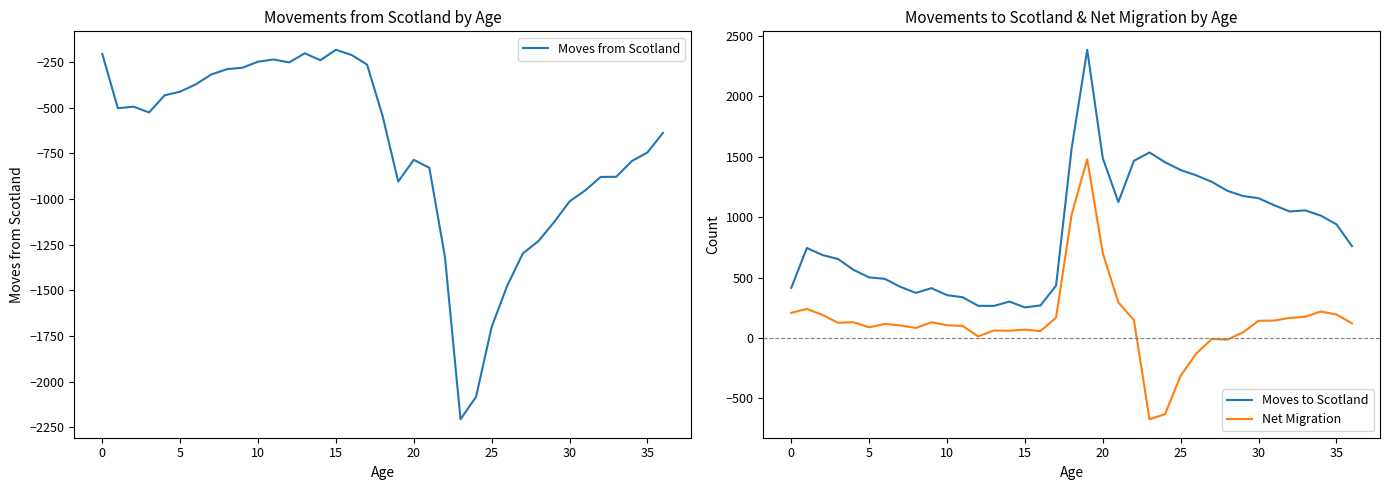

What is the sum of the Net Migration values at 25 and 16?

-255